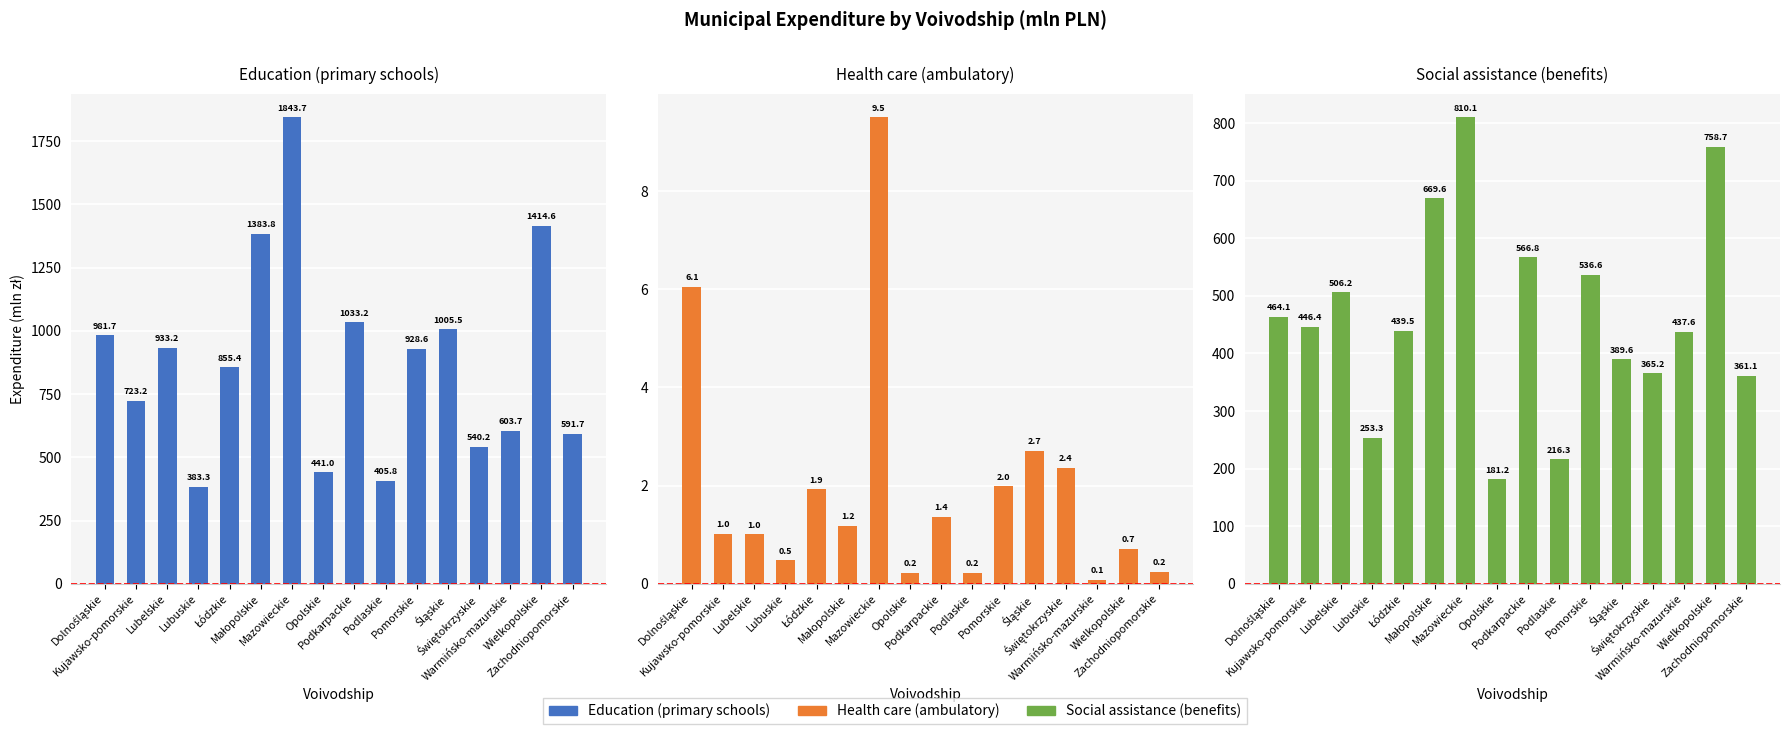

Where is Education (primary schools) nearest to the value 1113?

Podkarpackie